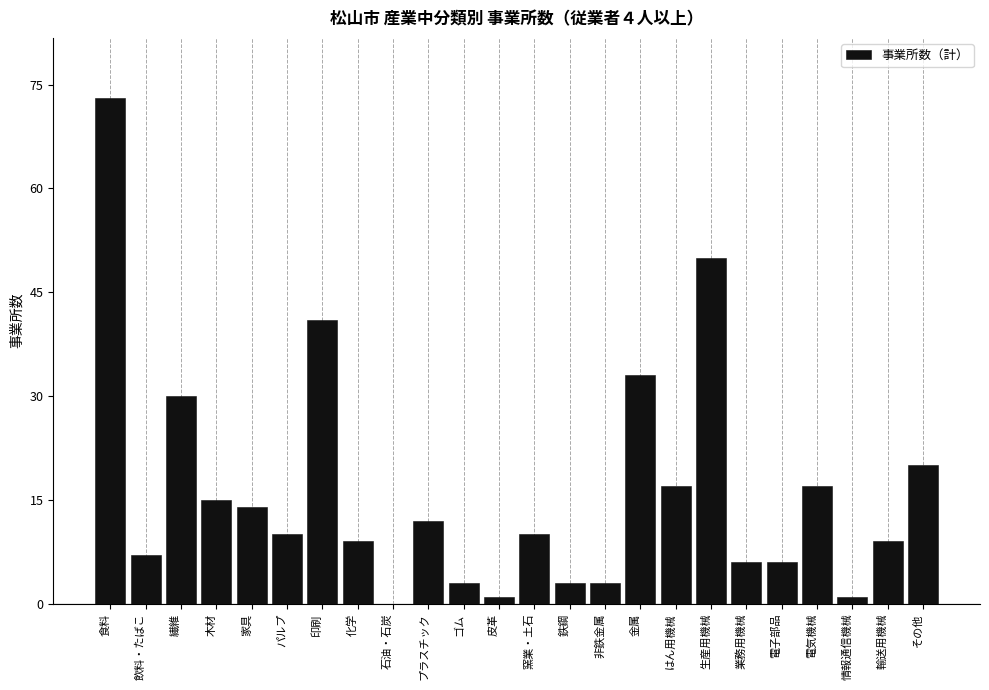

Reading left to right, list all the values displayed in this chart.

食料=73	飲料・たばこ=7	繊維=30	木材=15	家具=14	パルプ=10	印刷=41	化学=9	石油・石炭=0	プラスチック=12	ゴム=3	皮革=1	窯業・土石=10	鉄鋼=3	非鉄金属=3	金属=33	はん用機械=17	生産用機械=50	業務用機械=6	電子部品=6	電気機械=17	情報通信機械=1	輸送用機械=9	その他=20